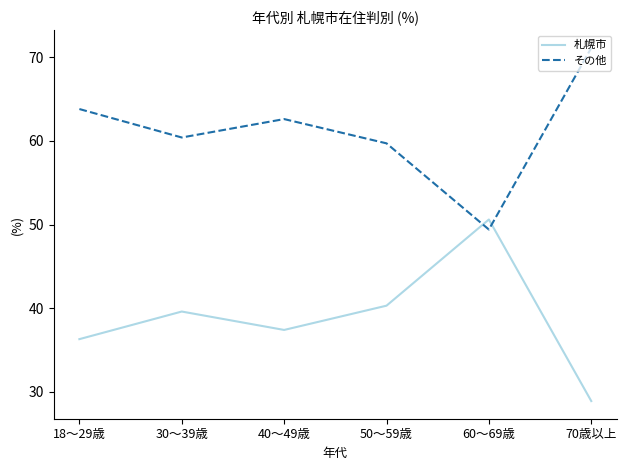

What is the difference between the highest and lowest values at 50～59歳?

19.4